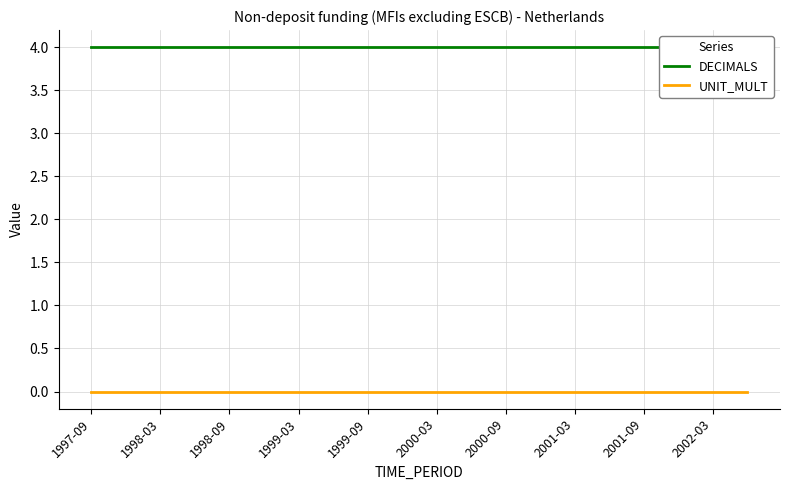

Where is UNIT_MULT nearest to the value 0?

1997-09